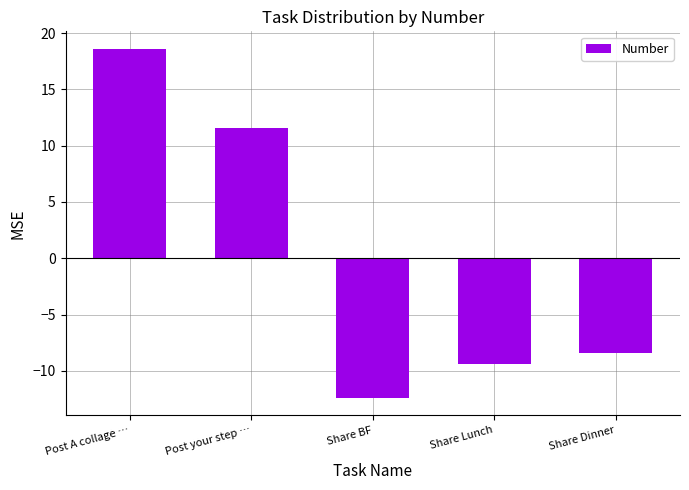

List the labels in order of value, smallest first.

Share BF, Share Lunch, Share Dinner, Post your step …, Post A collage …